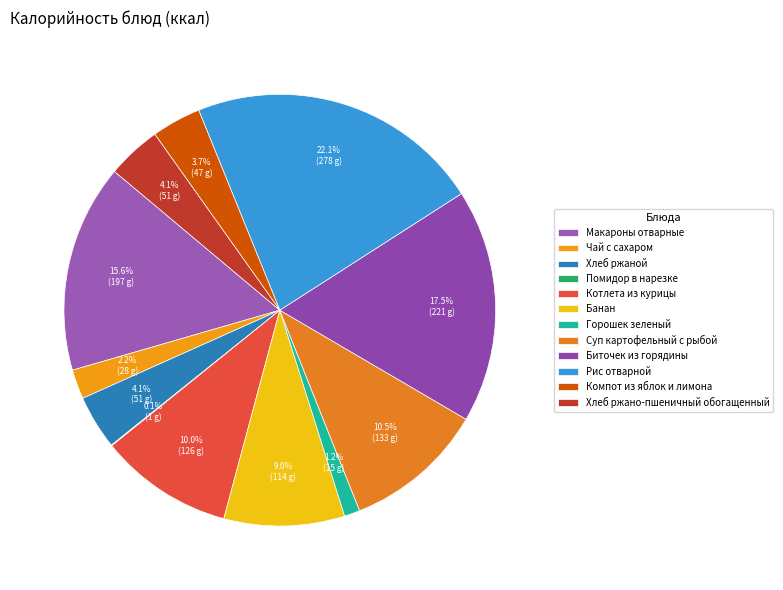

Which category has the smallest portion of the pie?

Помидор в нарезке